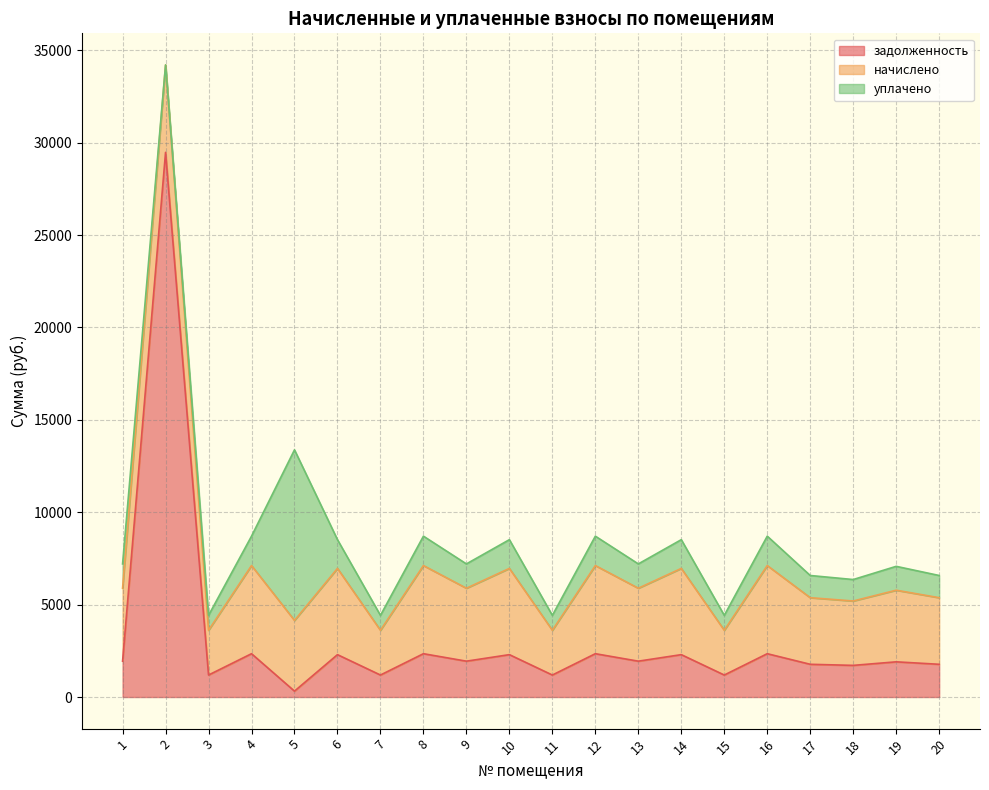

At which label is начислено closest to 3596?

17